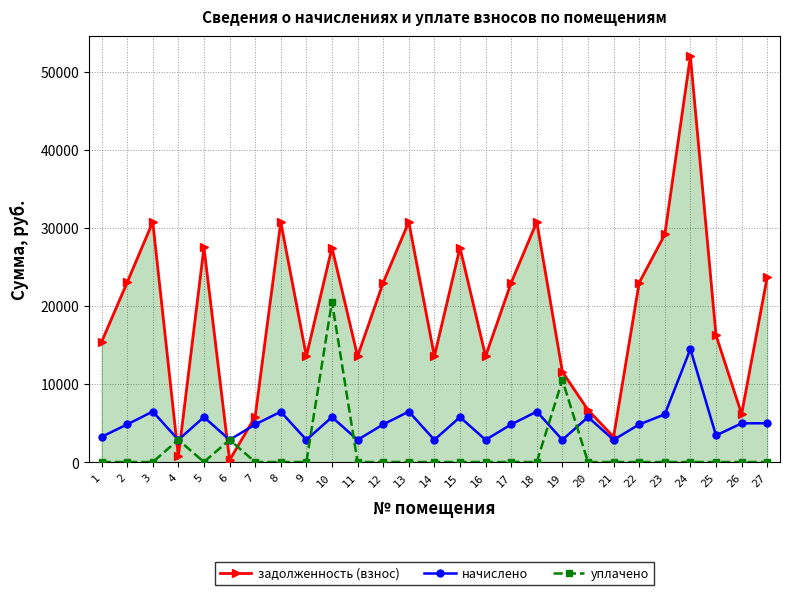

Rank the series by their average value, from highest to lowest.

задолженность (взнос), начислено, уплачено